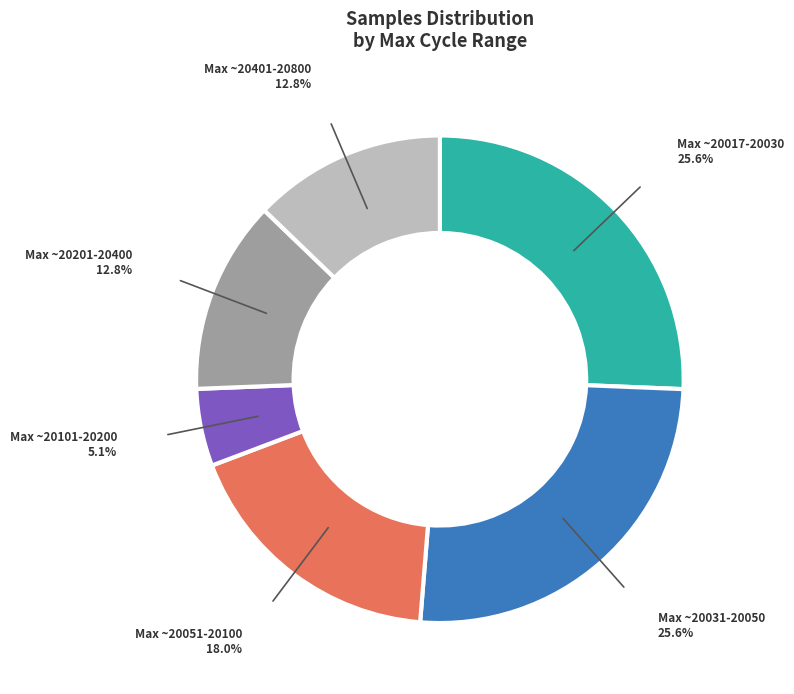

Is there any slice that represents more than half of the pie?

No